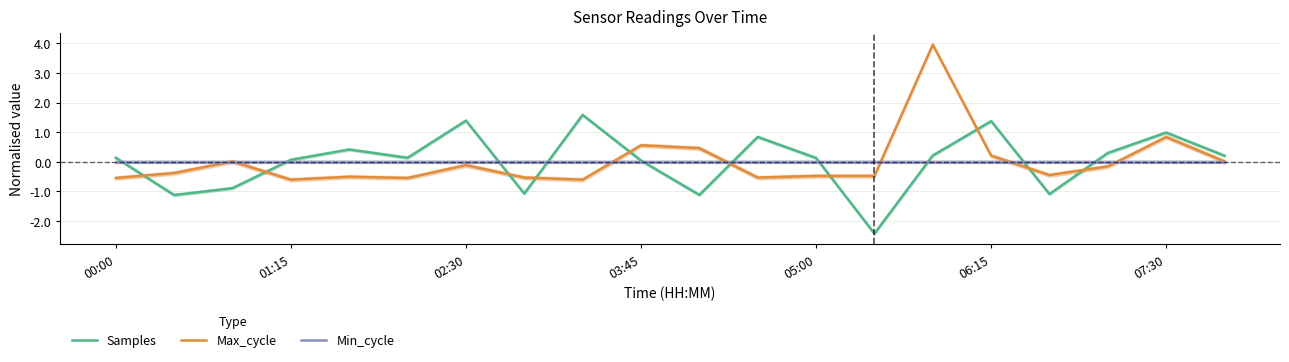

How many intersections are there between Max_cycle and Min_cycle?

7